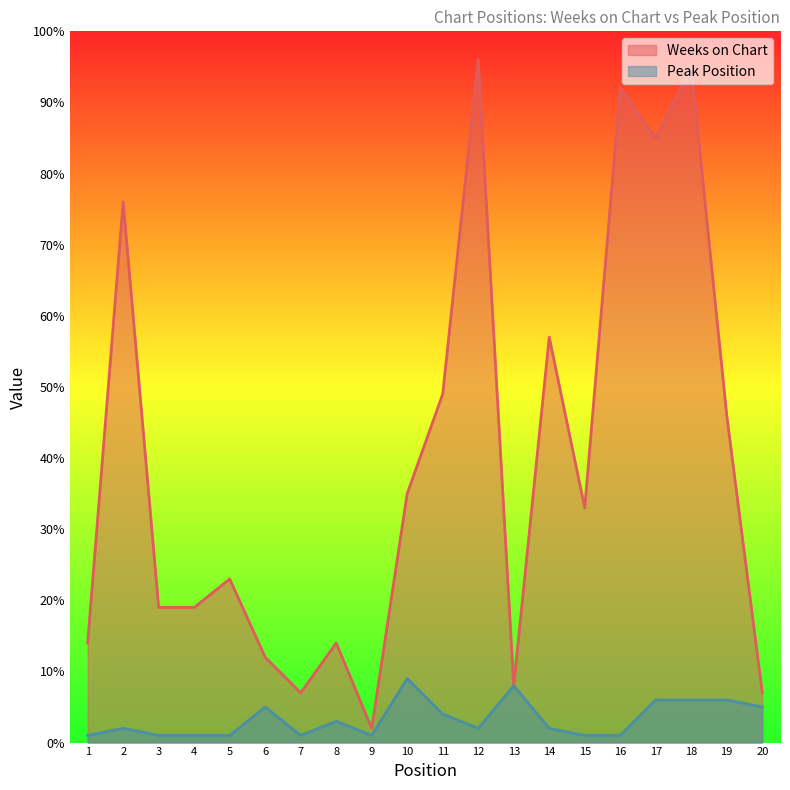

What is the value of the Weeks on Chart point at the 19th from the left?

46